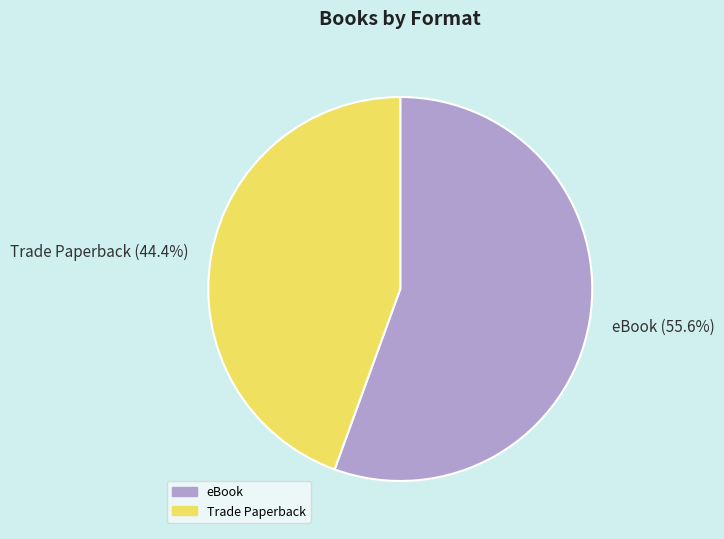

The Trade Paperback slice represents 44% of the pie. True or false?

True